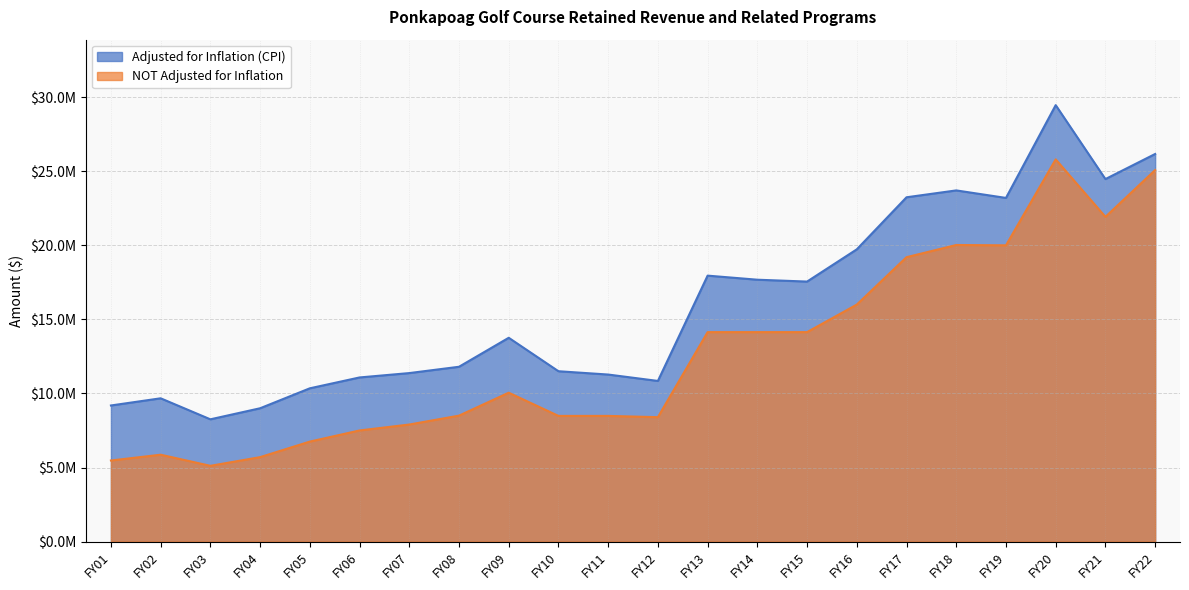

Read the Adjusted for Inflation (CPI) value at FY11, to the nearest 50.

11278400